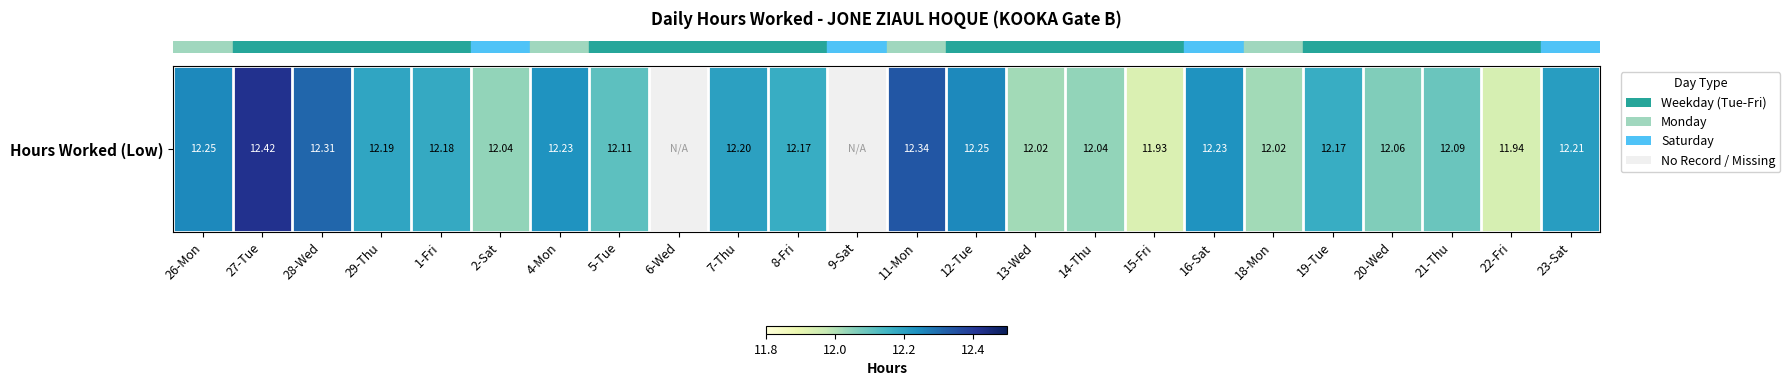

What is the greatest value displayed?

12.4